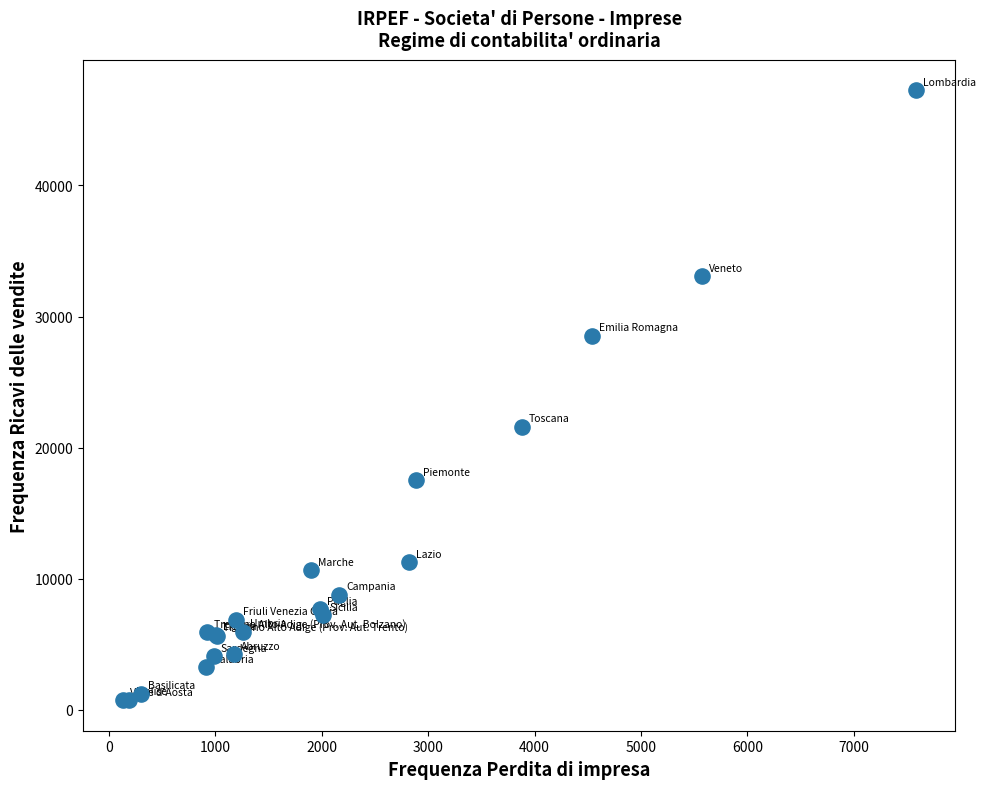

What Y value in the scatter plot is closest to 23993?

21605